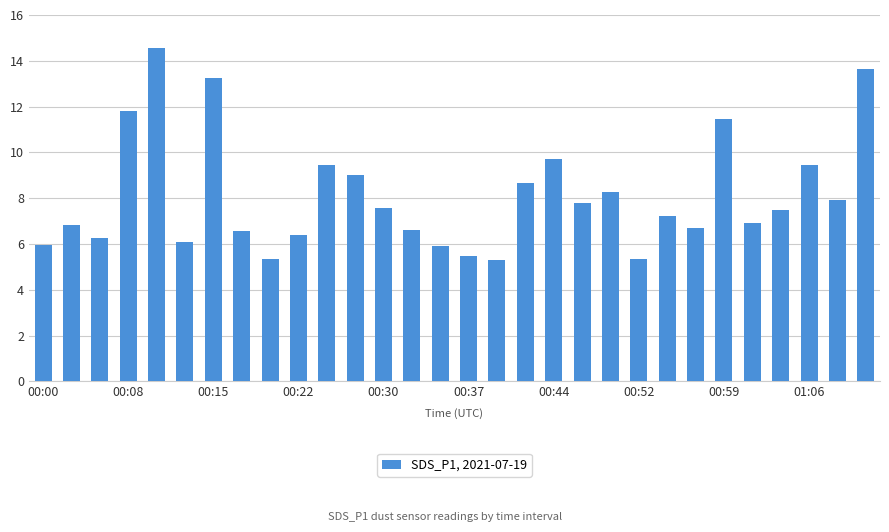

How many data points are less than 7?

14